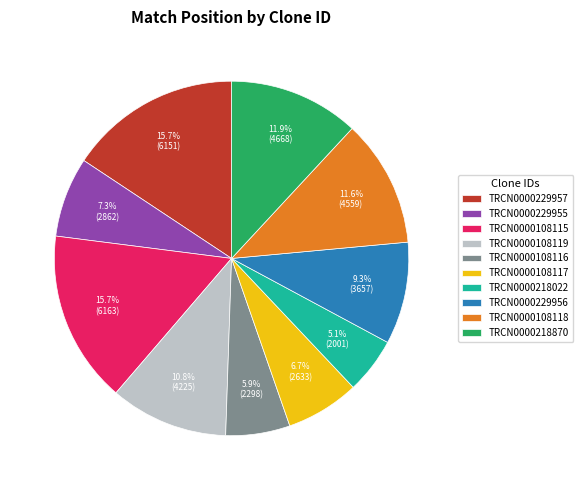

What is the smallest slice in the pie chart?

TRCN0000218022